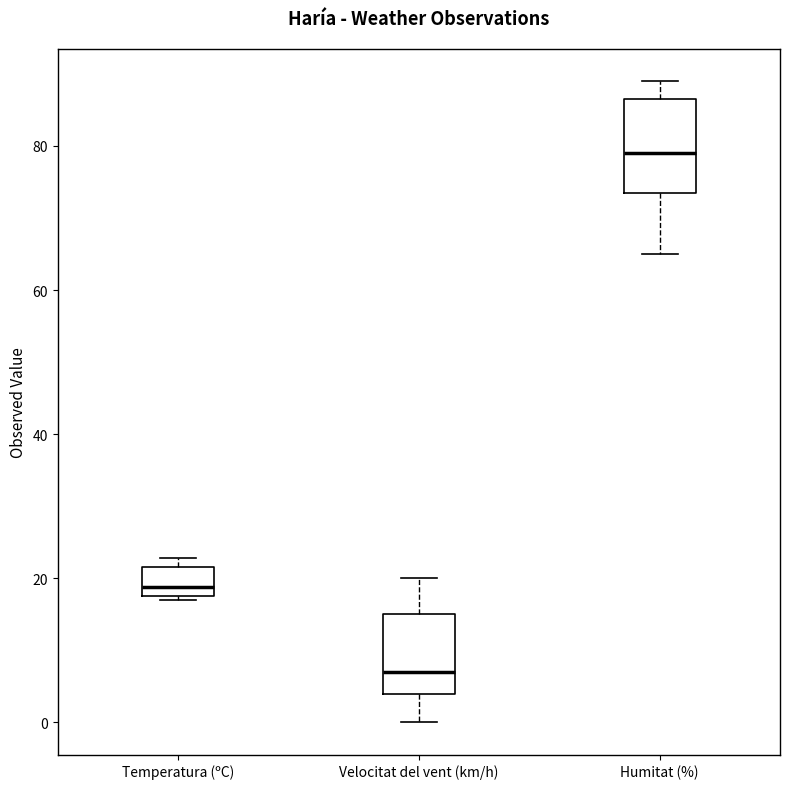

Reading left to right, transcribe this box plot: for each box, give where its median line is, the range the box spans, and where its two whiskers end, as read against the y-axis. The values are not printed on the chart, so give them approximately, as read against the axis.

Temperatura (ºC): median 18 (just above the box's lower edge), box 18 to 22, whiskers 18 to 22 (just above the box's upper edge)
Velocitat del vent (km/h): median 8, box 4 to 16, whiskers 0 to 20
Humitat (%): median 80, box 74 to 86, whiskers 66 to 90